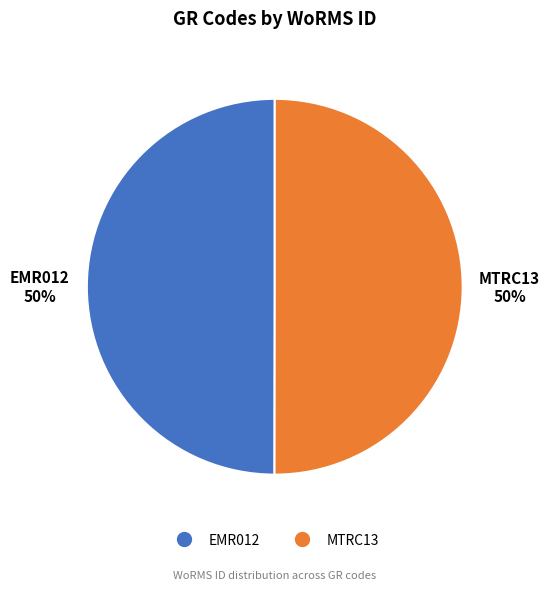

What is the ratio of the value at MTRC13 to the value at EMR012?

1.0